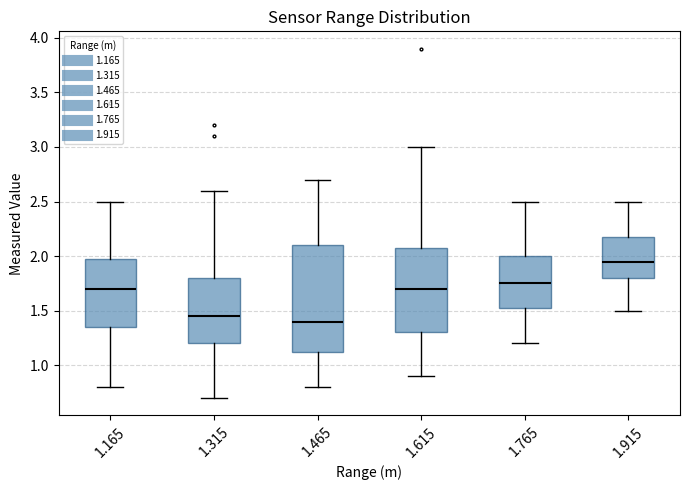

Reading left to right, read every box against the y-axis: the position of its median line, the range the box covers, and the ends of its whiskers. The values are not printed on the chart, so give them approximately, as read against the axis.

1.165: median 1.70, box 1.35 to 2.00, whiskers 0.80 to 2.50
1.315: median 1.45, box 1.20 to 1.80, whiskers 0.70 to 2.60
1.465: median 1.40, box 1.15 to 2.10, whiskers 0.80 to 2.70
1.615: median 1.70, box 1.30 to 2.10, whiskers 0.90 to 3.00
1.765: median 1.75, box 1.55 to 2.00, whiskers 1.20 to 2.50
1.915: median 1.95, box 1.80 to 2.20, whiskers 1.50 to 2.50